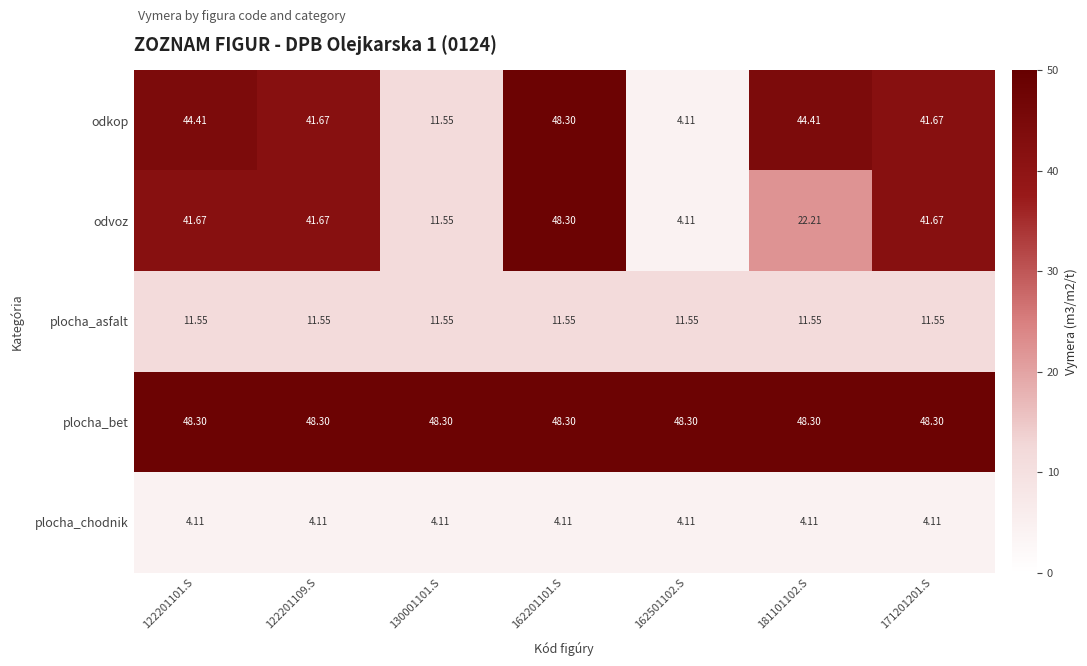

Is the value of odkop at 122201109.S greater than the value of plocha_chodnik at 122201109.S?

Yes